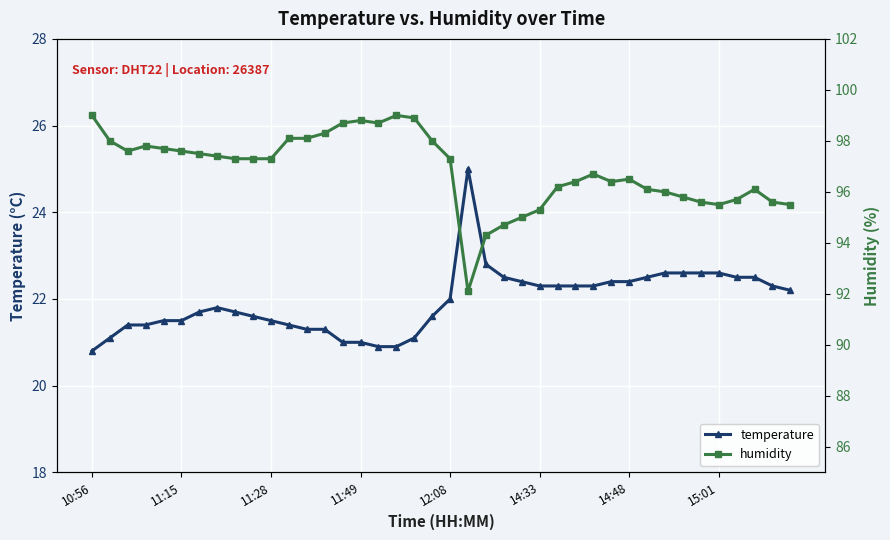

Reading left to right, extract all data points from this chart.

temperature: 20.8	21.1	21.4	21.4	21.5	21.5	21.7	21.8	21.7	21.6	21.5	21.4	21.3	21.3	21.0	21.0	20.9	20.9	21.1	21.6	22.0	25.0	22.8	22.5	22.4	22.3	22.3	22.3	22.3	22.4	22.4	22.5	22.6	22.6	22.6	22.6	22.5	22.5	22.3	22.2
humidity: 99.0	98.0	97.6	97.8	97.7	97.6	97.5	97.4	97.3	97.3	97.3	98.1	98.1	98.3	98.7	98.8	98.7	99.0	98.9	98.0	97.3	92.1	94.3	94.7	95.0	95.3	96.2	96.4	96.7	96.4	96.5	96.1	96.0	95.8	95.6	95.5	95.7	96.1	95.6	95.5